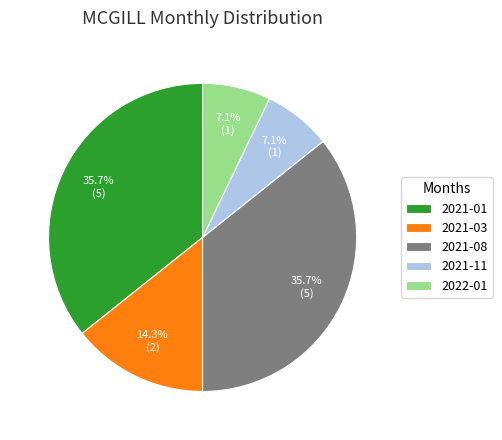

What percentage is the 2021-03 slice, to the nearest percent?

14%